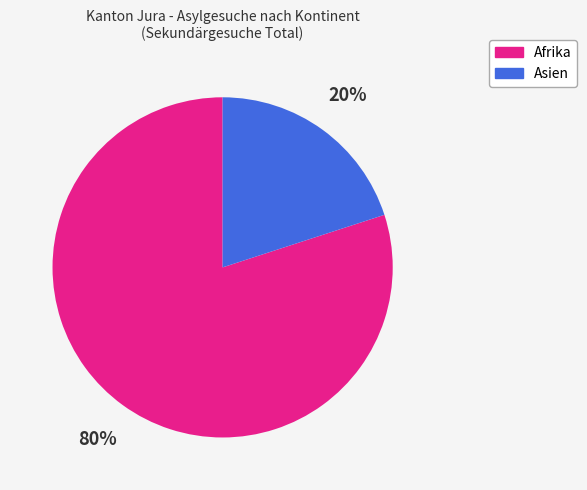

The Afrika slice represents 80% of the pie. True or false?

True